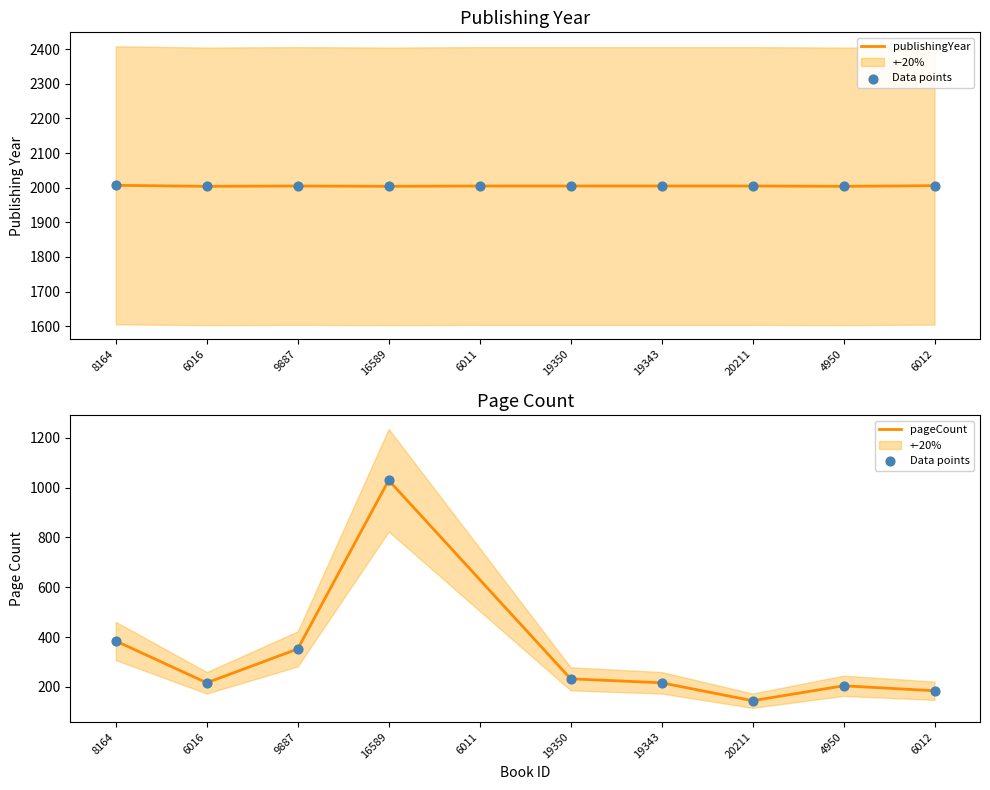

Which has a higher value, 6012 or 9887?

6012